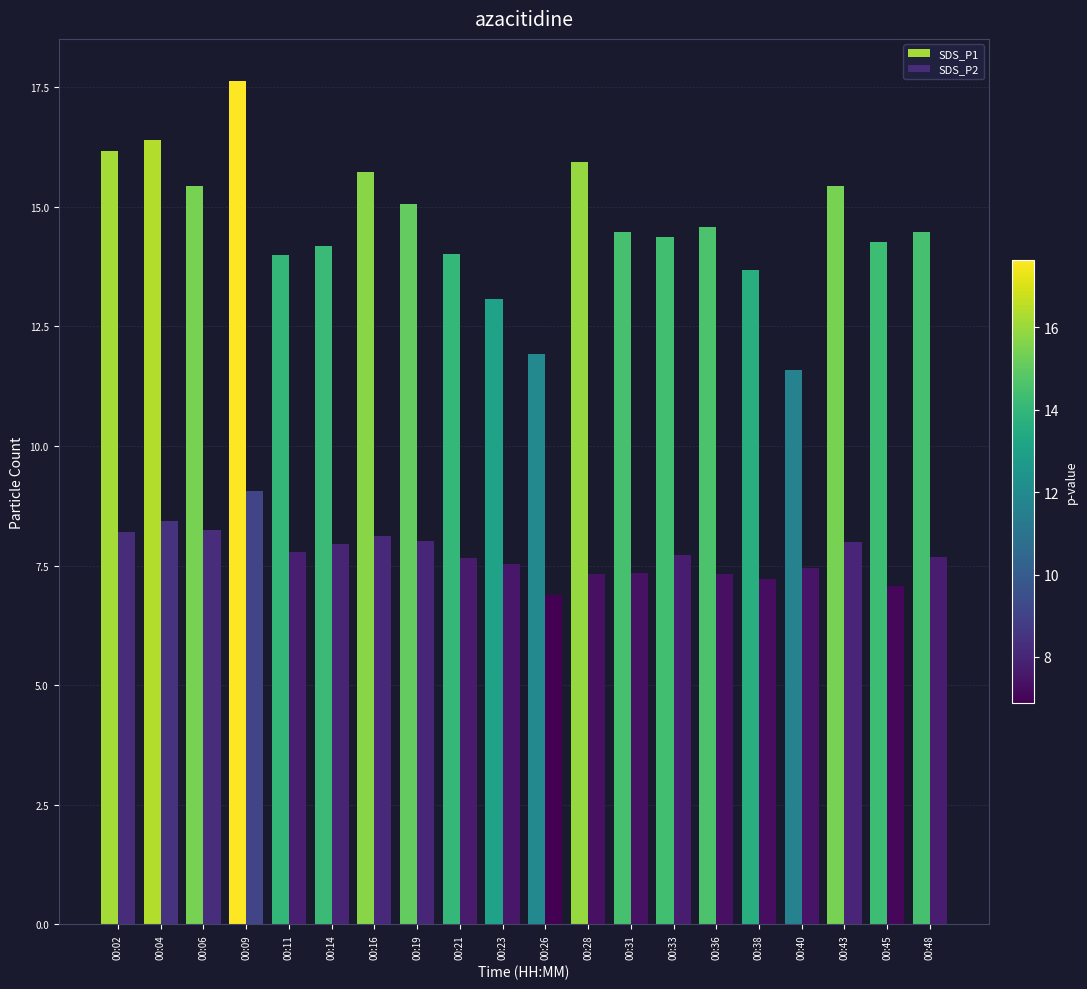

At which label does SDS_P2 reach its minimum?

00:26